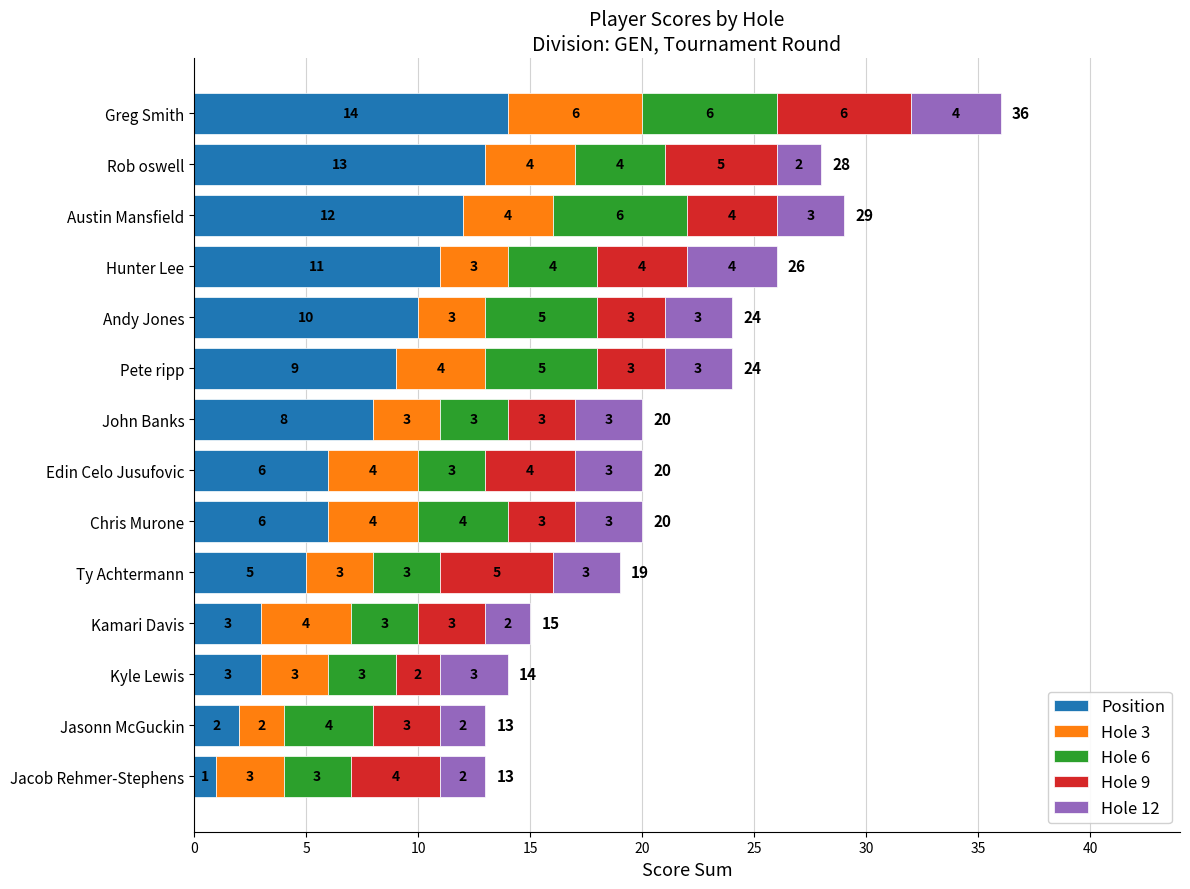

At which category is the sum across all series the highest?

Greg Smith